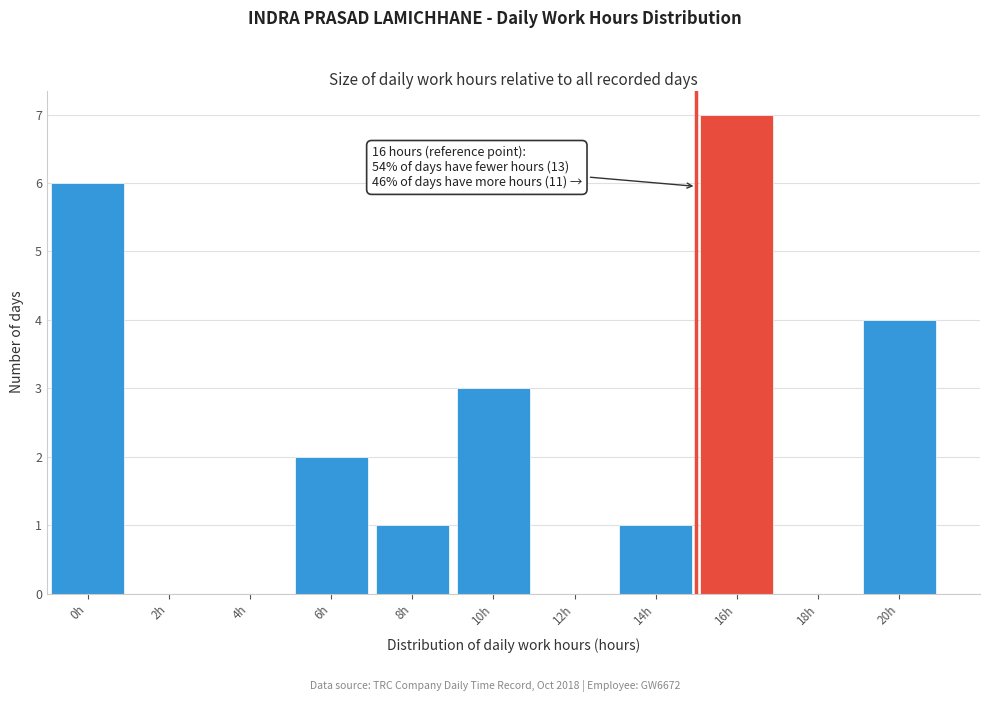

Reading right to left, extract all data points from this chart.

20h=4	18h=0	16h=7	14h=1	12h=0	10h=3	8h=1	6h=2	4h=0	2h=0	0h=6